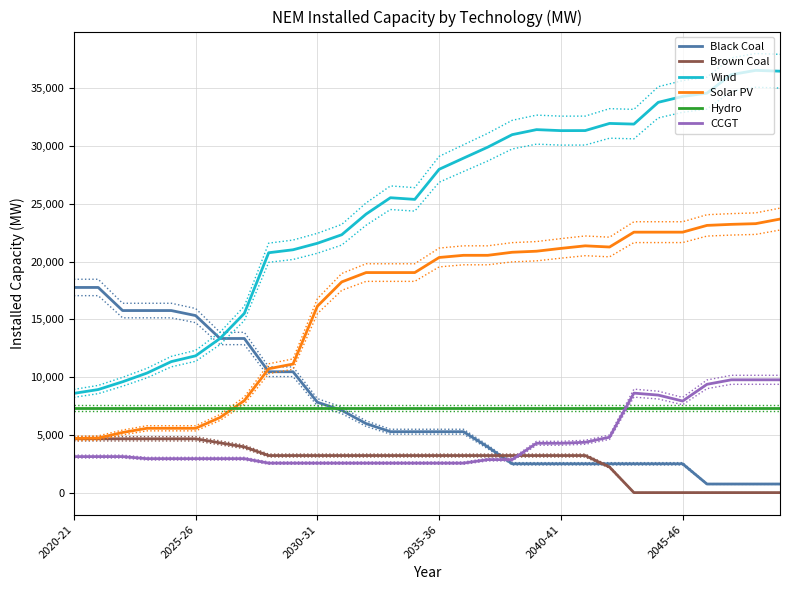

What is the sum of all Hydro values?

219870